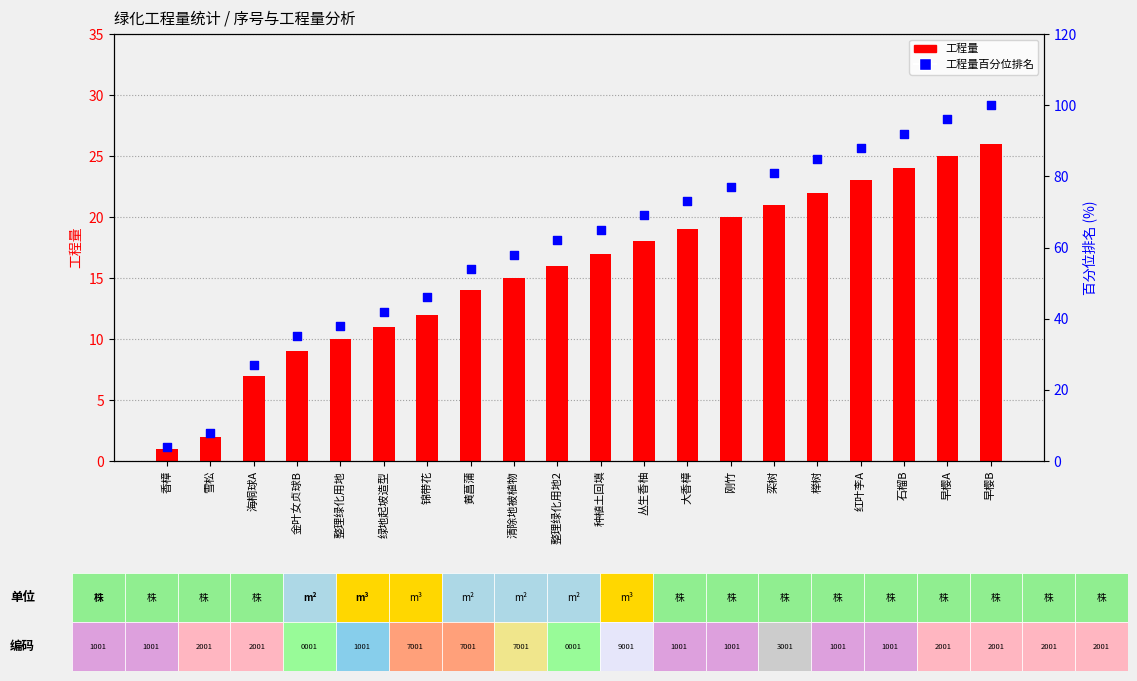

Is the value of 工程量百分位排名 at 红叶李A greater than the value of 工程量 at 锦带花?

Yes